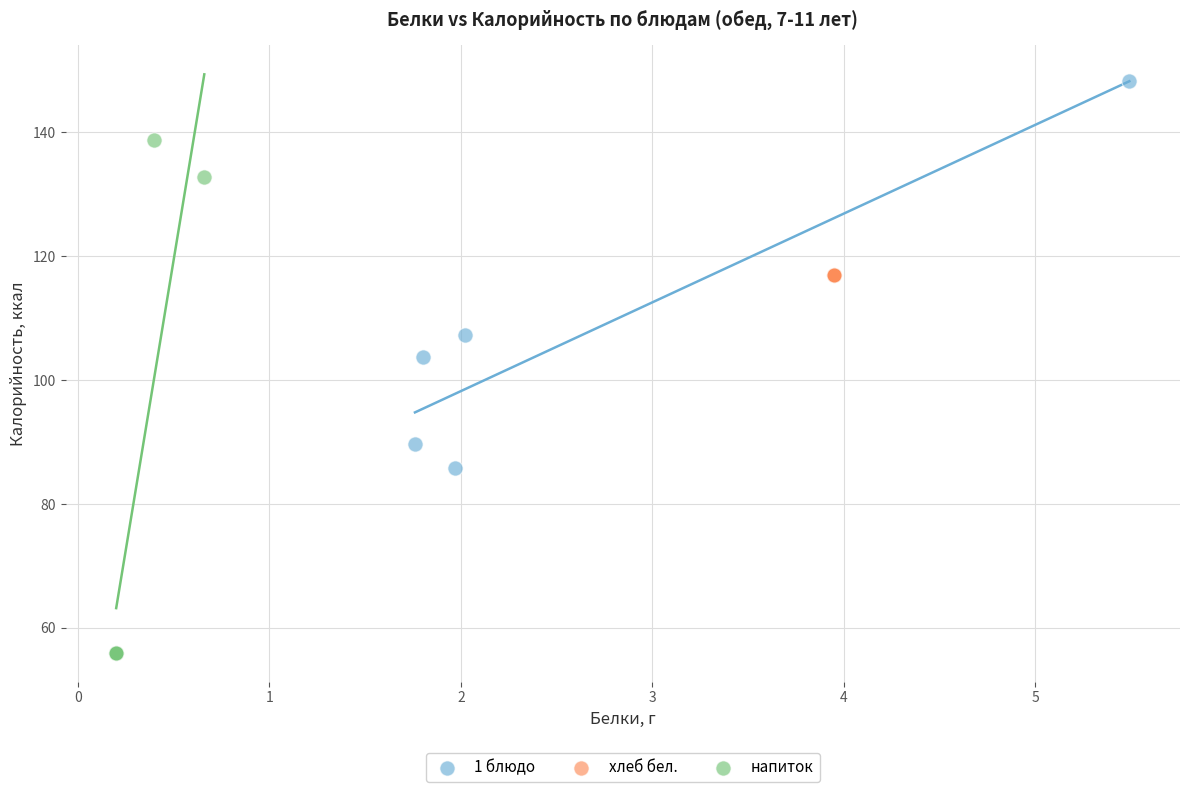

Which series reaches the minimum Y coordinate?

напиток